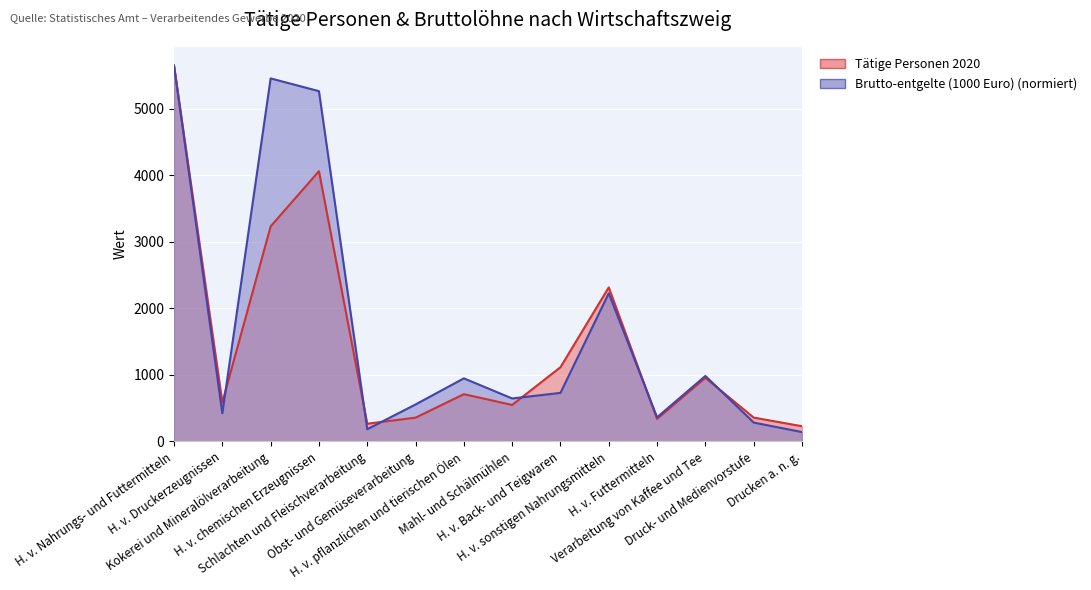

The Brutto-entgelte (1000 Euro) series shows 9588.0 at Kokerei und Mineralölverarbeitung. True or false?

False